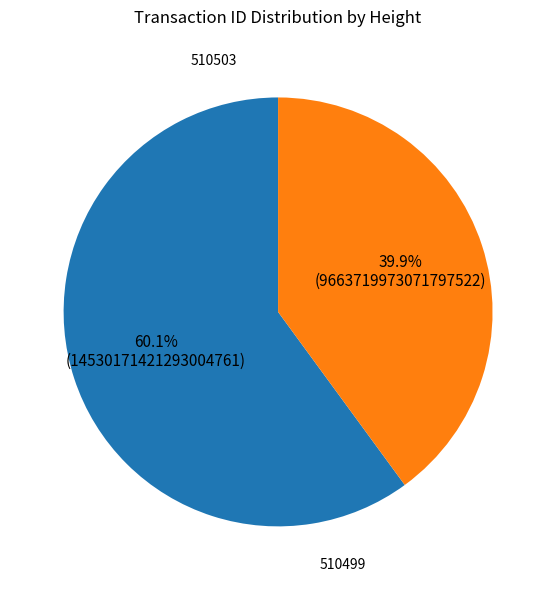

The 510503 slice represents 60% of the pie. True or false?

True